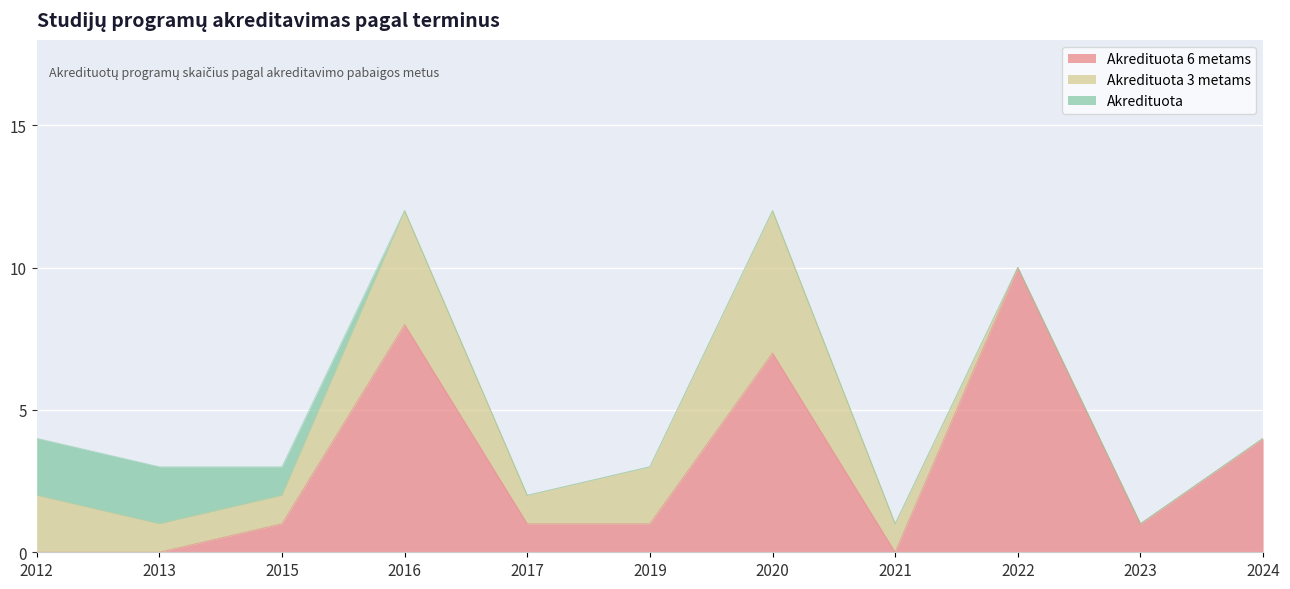

Does the chart display data point markers on the line(s)?

No